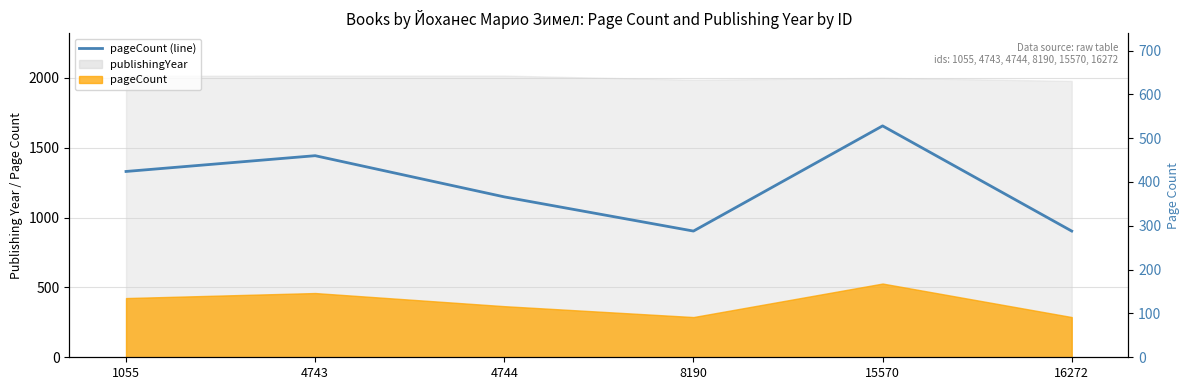

What is the change in value from 4743 to 16272?

-172